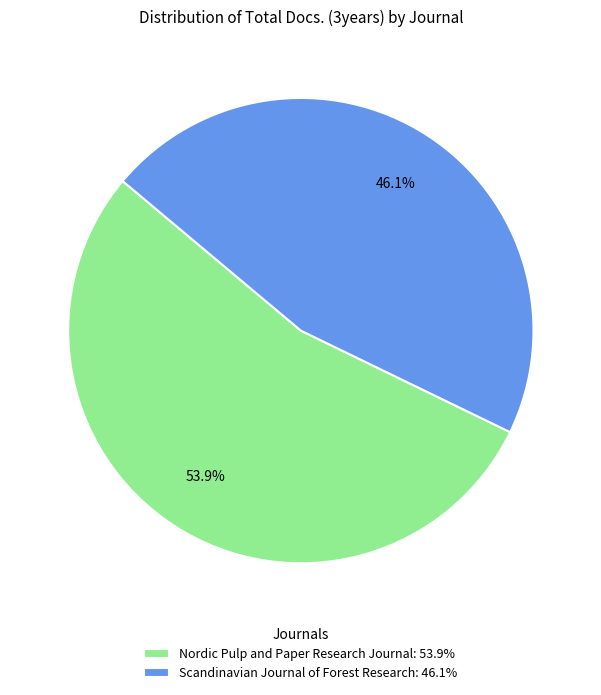

What is the largest slice in the pie chart?

Nordic Pulp and Paper Research Journal